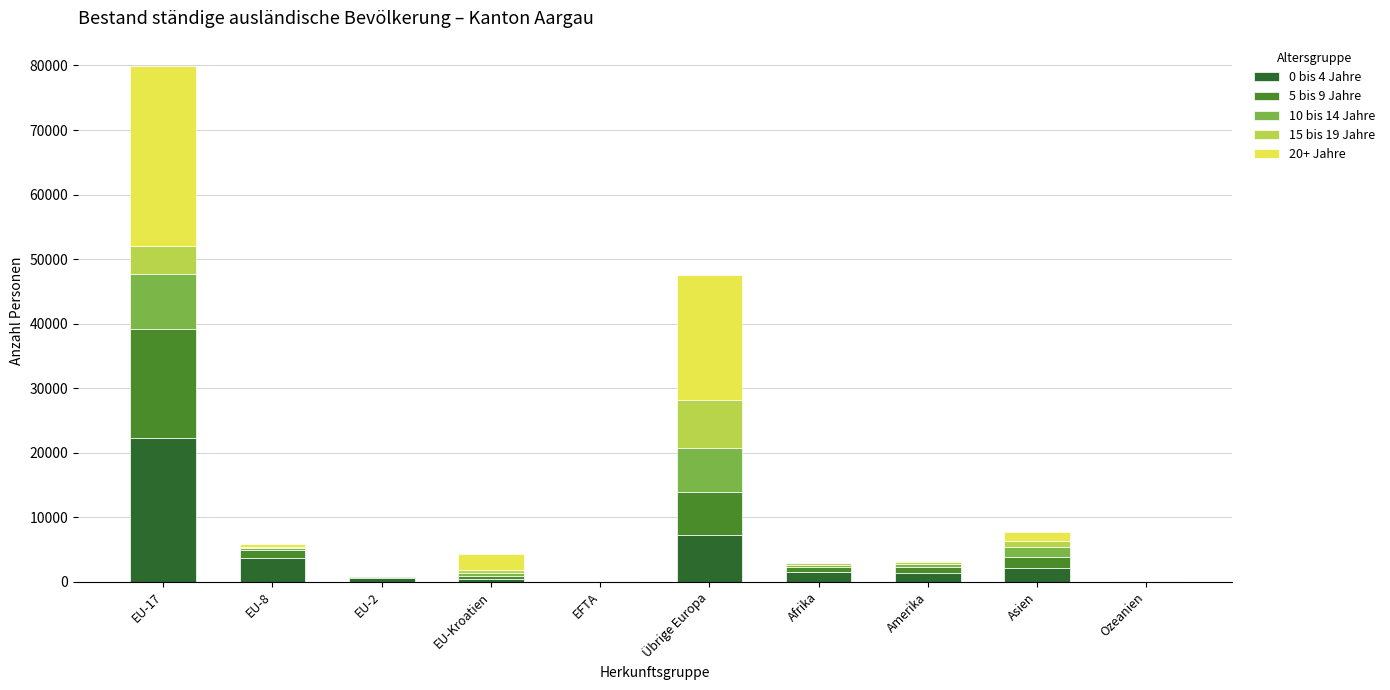

Which category has the highest value in the 0 bis 4 Jahre series?

EU-17